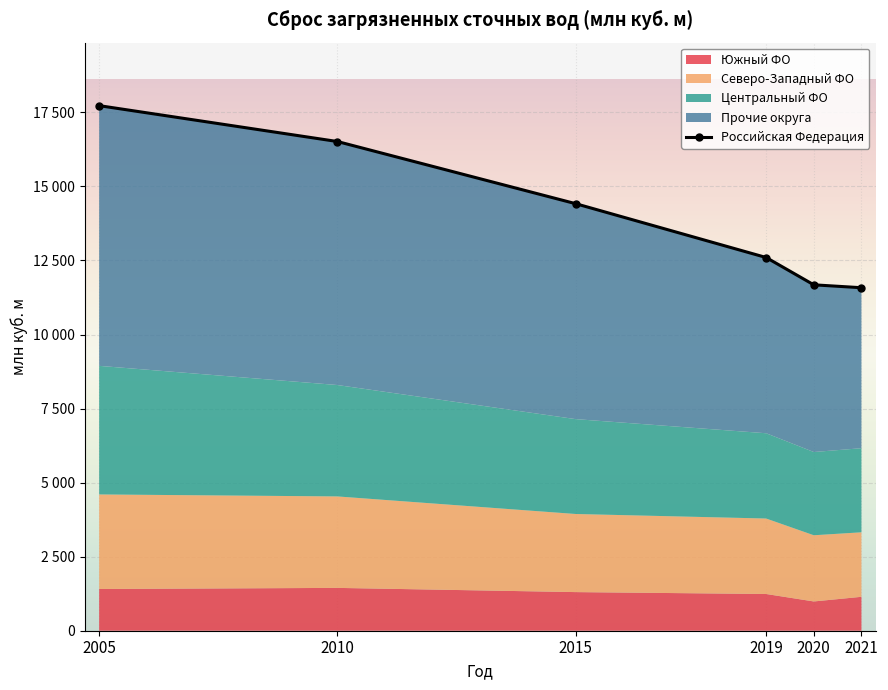

True or false: there are more than 0 points higher than both neighbors.

False